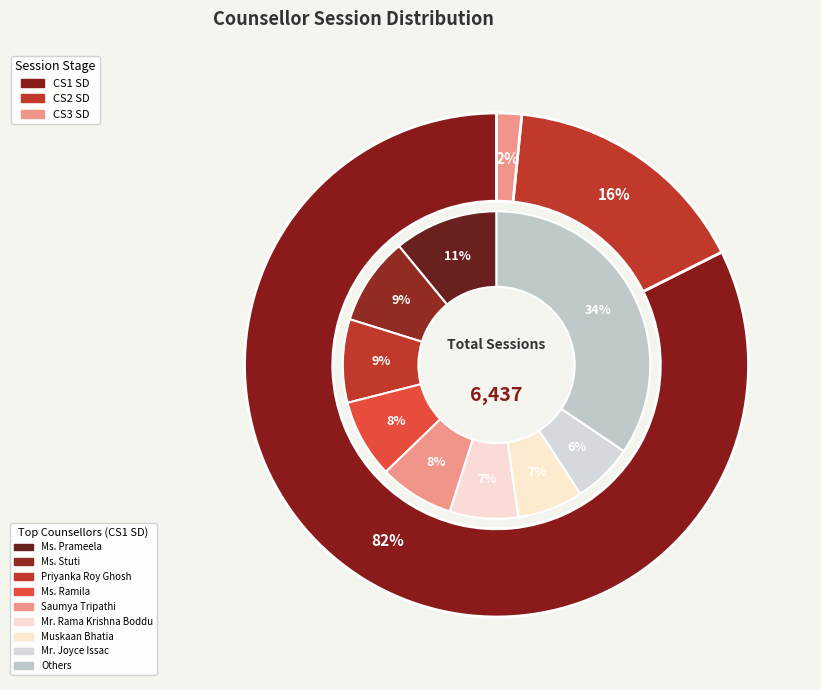

The Ms. Ishita Banerjee slice represents 1% of the pie. True or false?

False